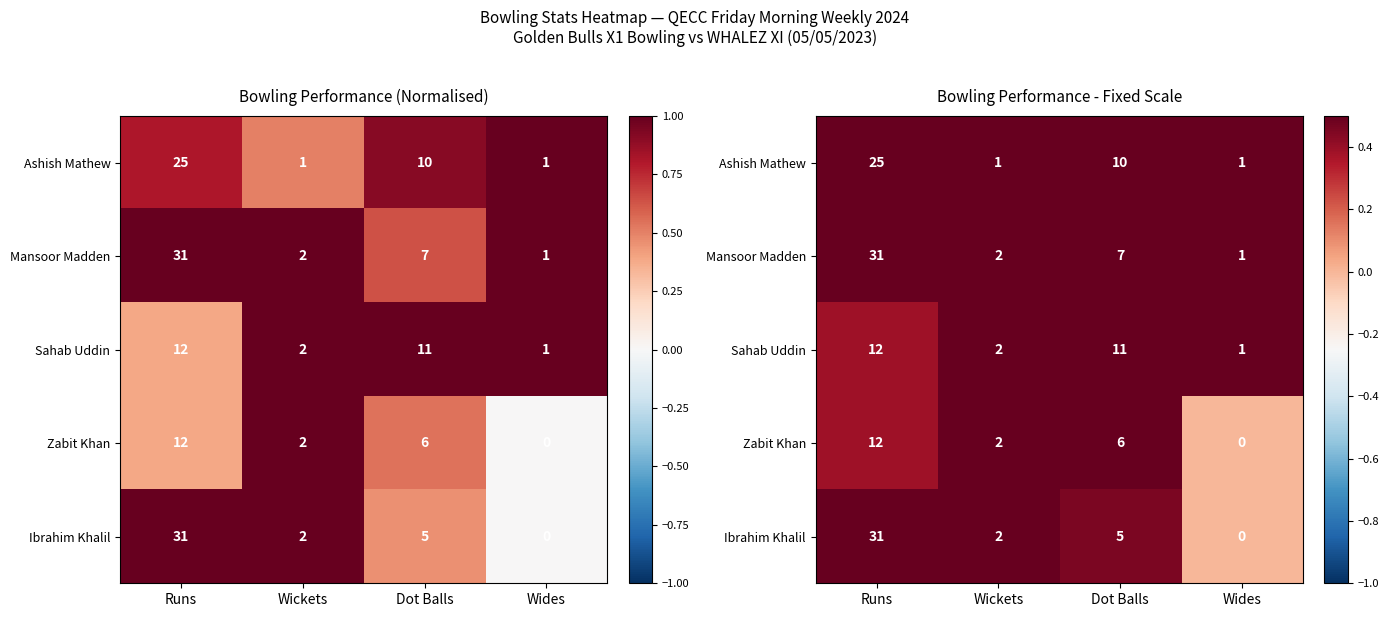

Rank the series at Wides from highest to lowest value.

Ashish Mathew, Mansoor Madden, Sahab Uddin, Zabit Khan, Ibrahim Khalil